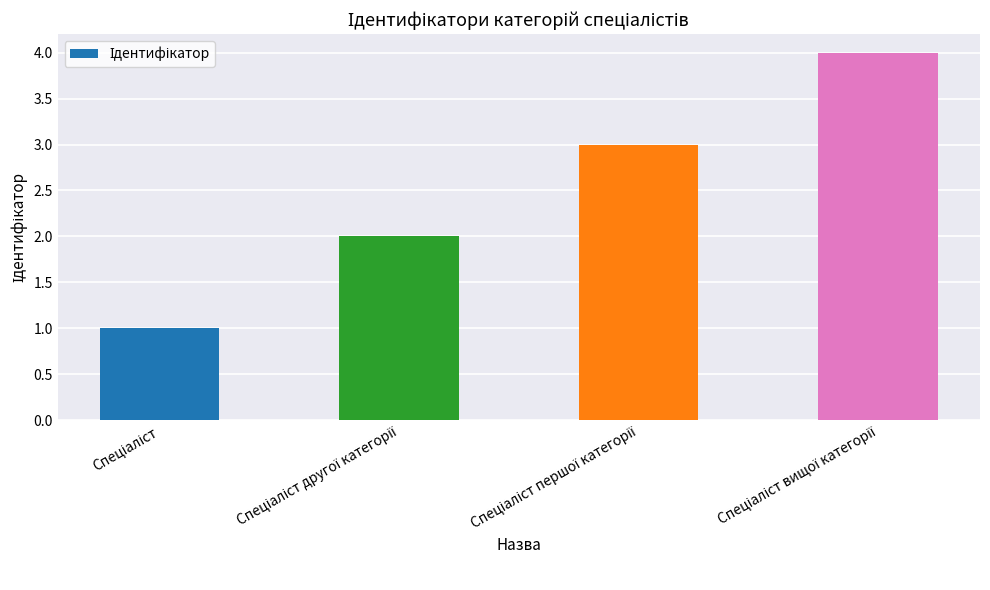

What is the sum of all values?

10